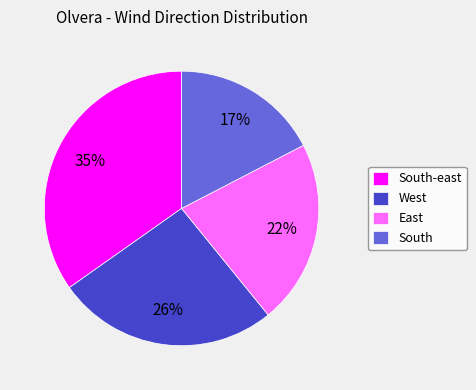

Do East and West together represent more than half of the pie?

No